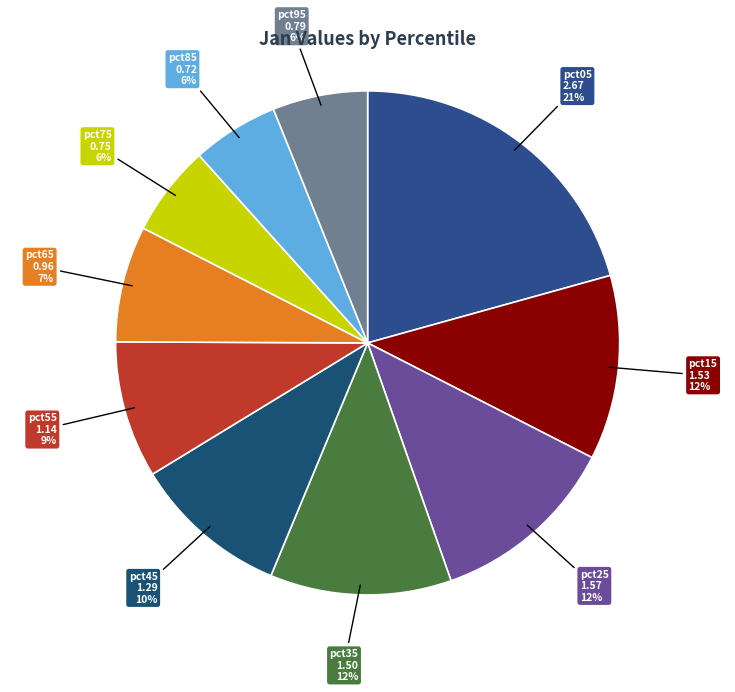

To the nearest percent, what percentage of the pie is pct15?

12%